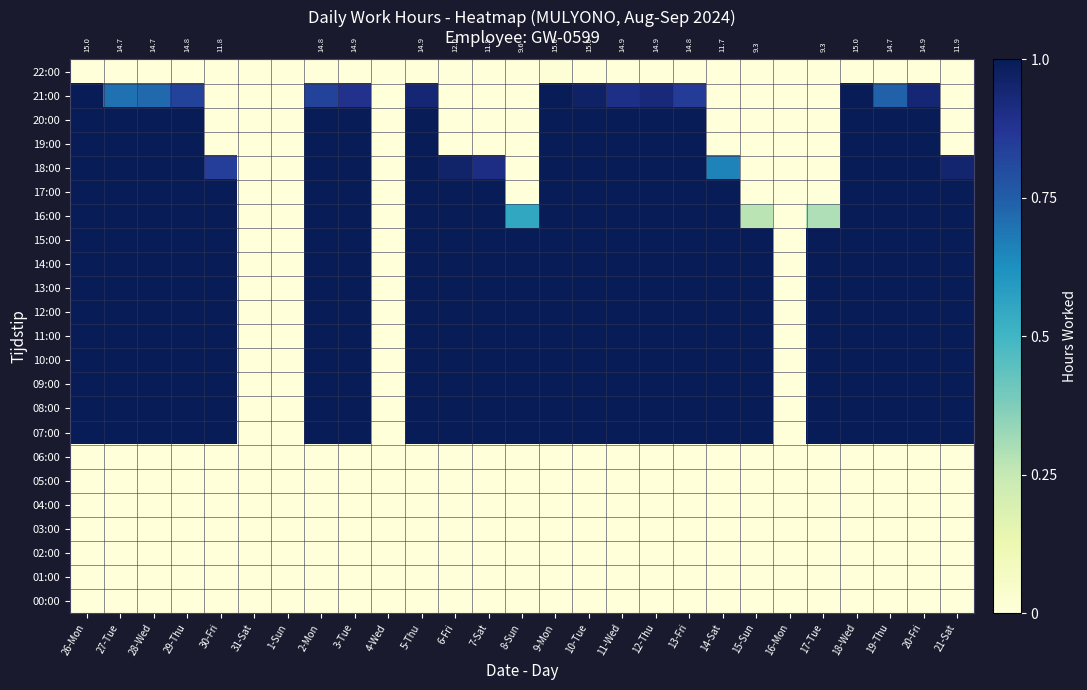

Rank the categories by 13:00 value from highest to lowest.

26-Mon, 27-Tue, 28-Wed, 29-Thu, 30-Fri, 2-Mon, 3-Tue, 5-Thu, 6-Fri, 7-Sat, 8-Sun, 9-Mon, 10-Tue, 11-Wed, 12-Thu, 13-Fri, 14-Sat, 15-Sun, 17-Tue, 18-Wed, 19-Thu, 20-Fri, 21-Sat, 31-Sat, 1-Sun, 4-Wed, 16-Mon